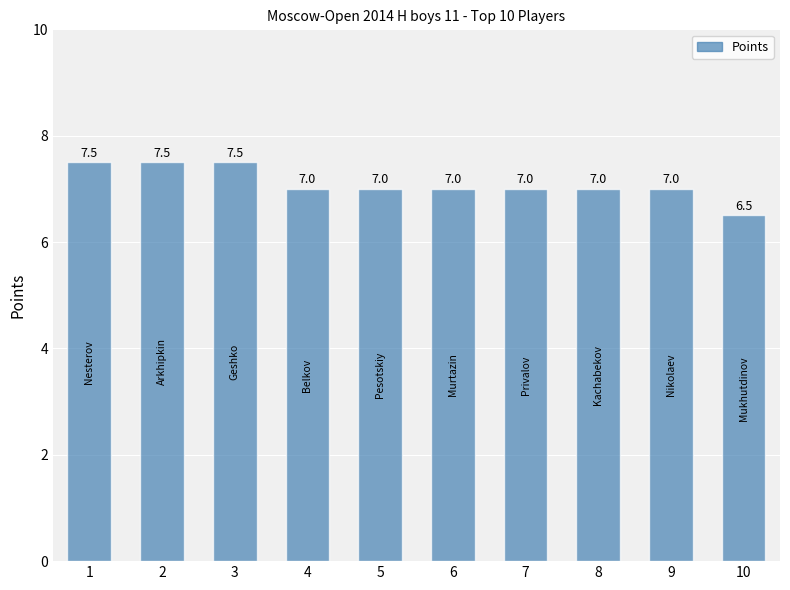

Approximately how many times larger is the value at 9 compared to 5?

1.0